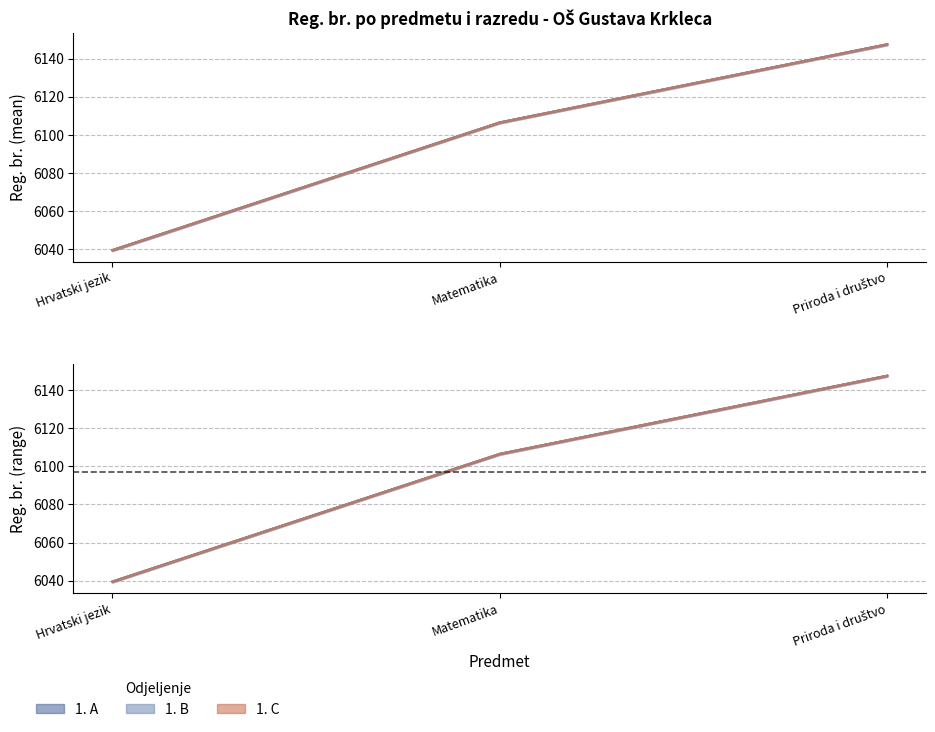

What are all the series names shown in the legend?

1. A, 1. B, 1. C